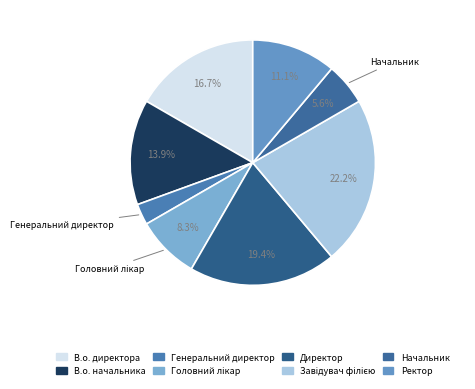

Rank the categories by value from highest to lowest.

Завідувач філією, Директор, В.о. директора, В.о. начальника, Ректор, Головний лікар, Начальник, Генеральний директор